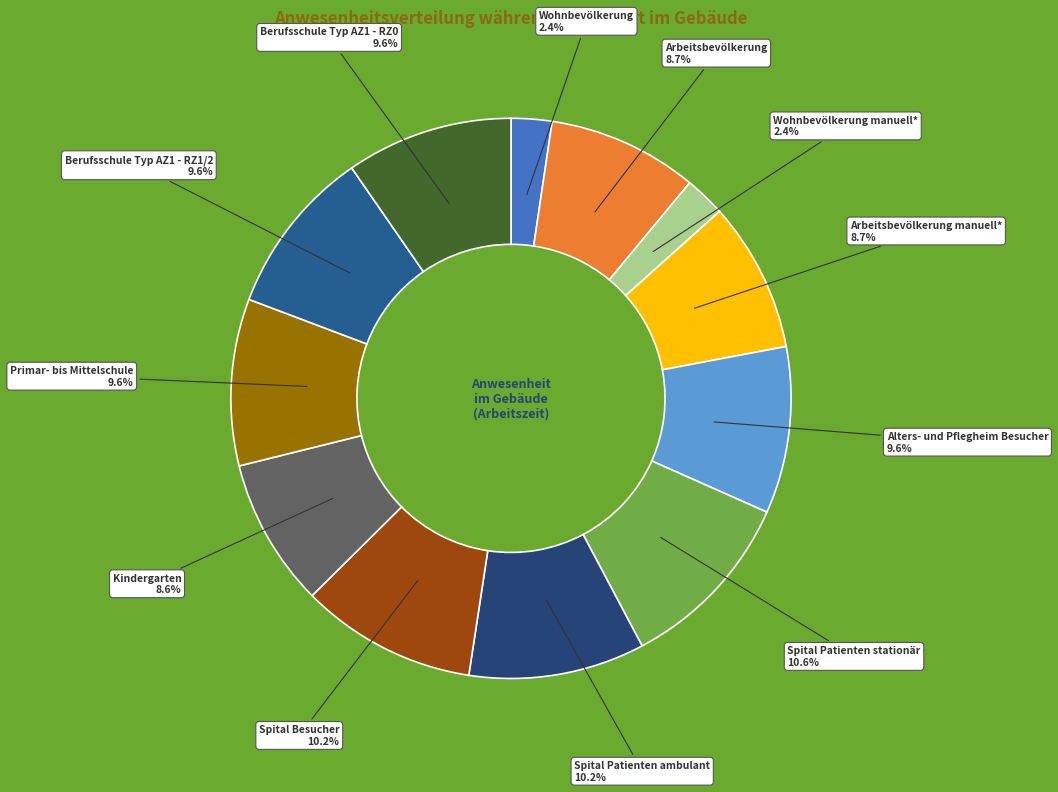

Count the number of slices in the pie.

12